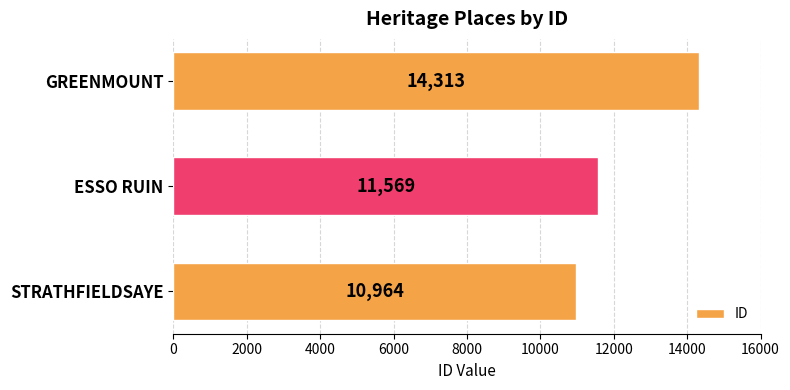

How many bars are there in total?

3